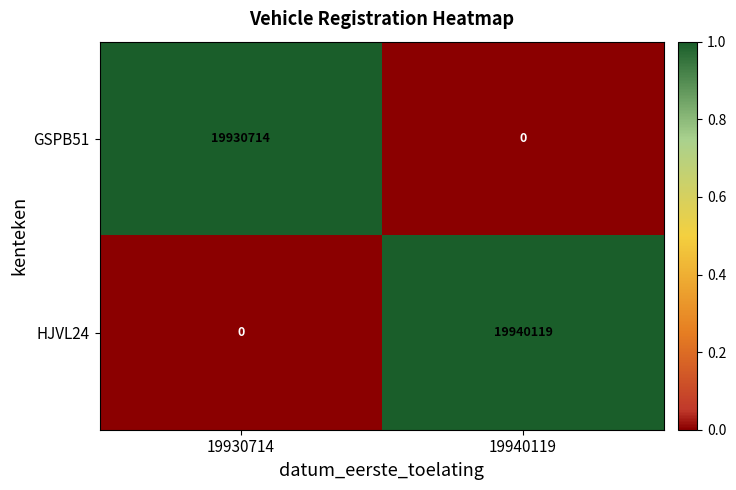

Count the number of categories in the chart.

2